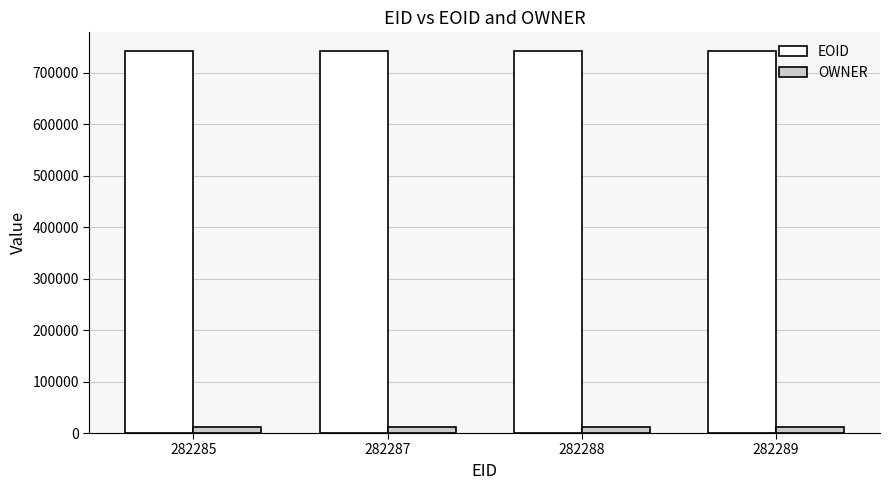

How many data points in EOID are less than 741444?

2